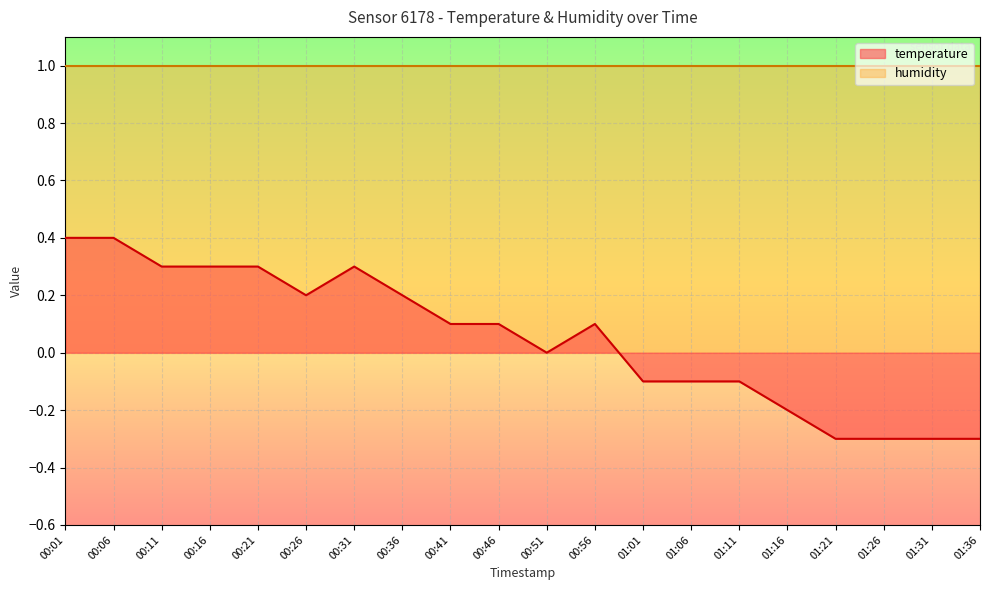

What is the maximum value shown in the chart?

1.0